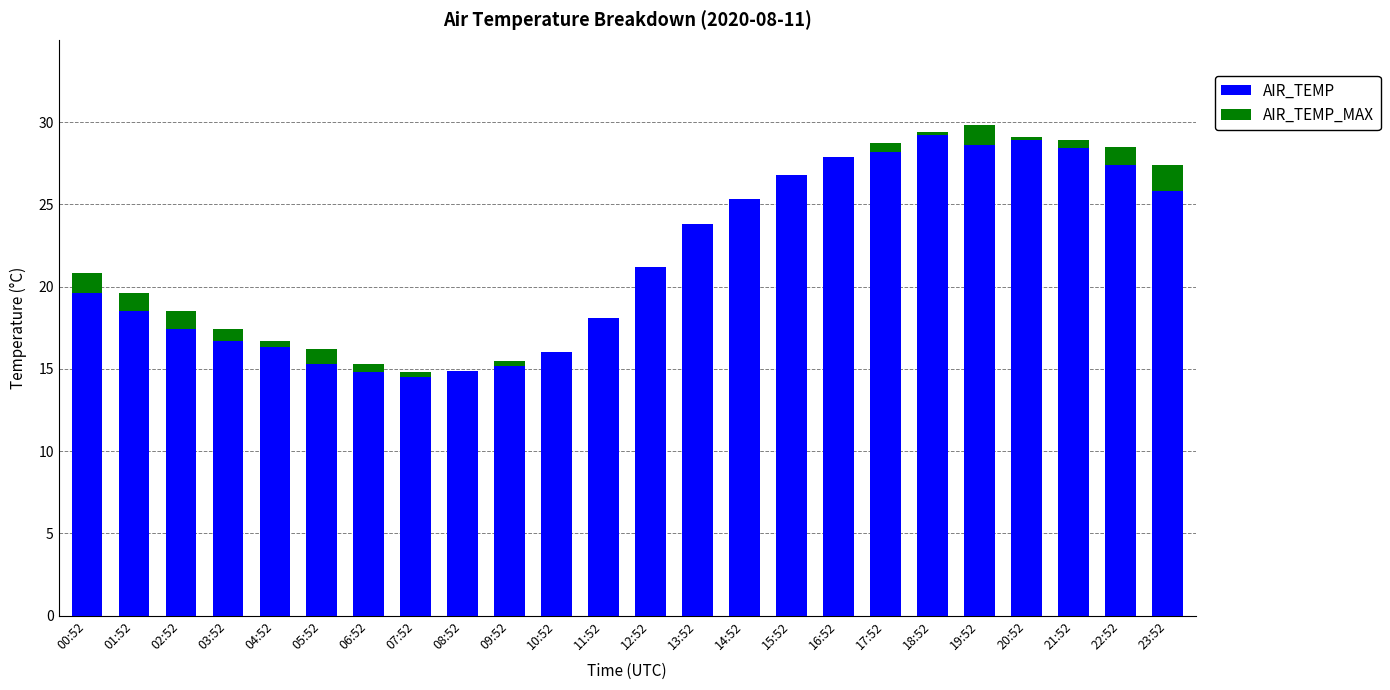

What is the total value across all series at 14:52?

25.3